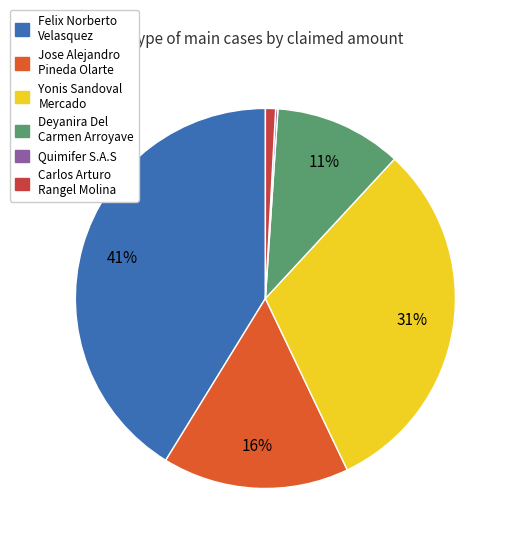

What is the largest slice in the pie chart?

Felix Norberto Velasquez